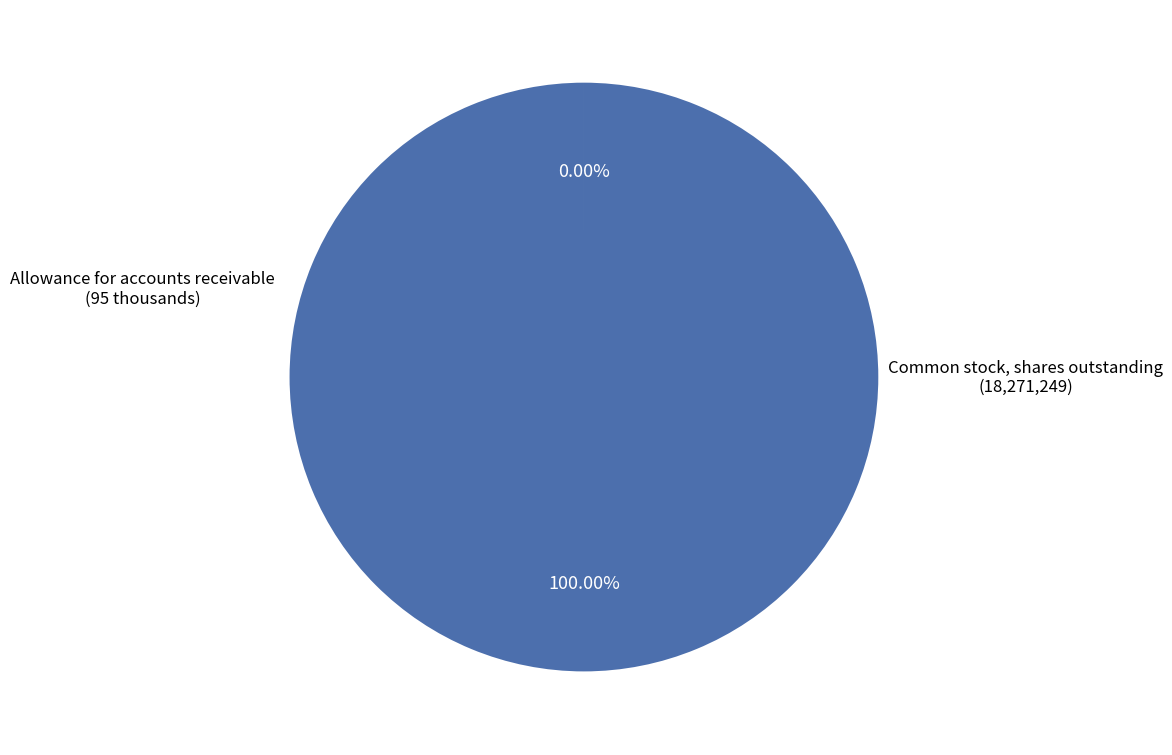

Is there any slice that represents more than half of the pie?

Yes